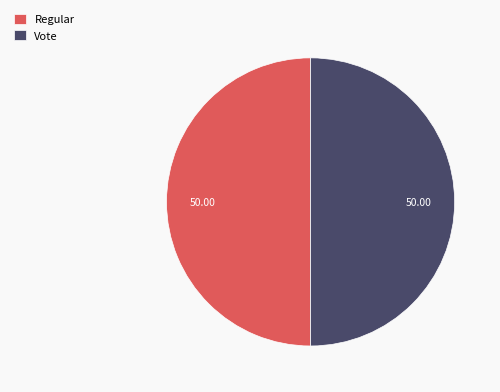

What is the ratio of the value at Regular to the value at Vote?

1.0